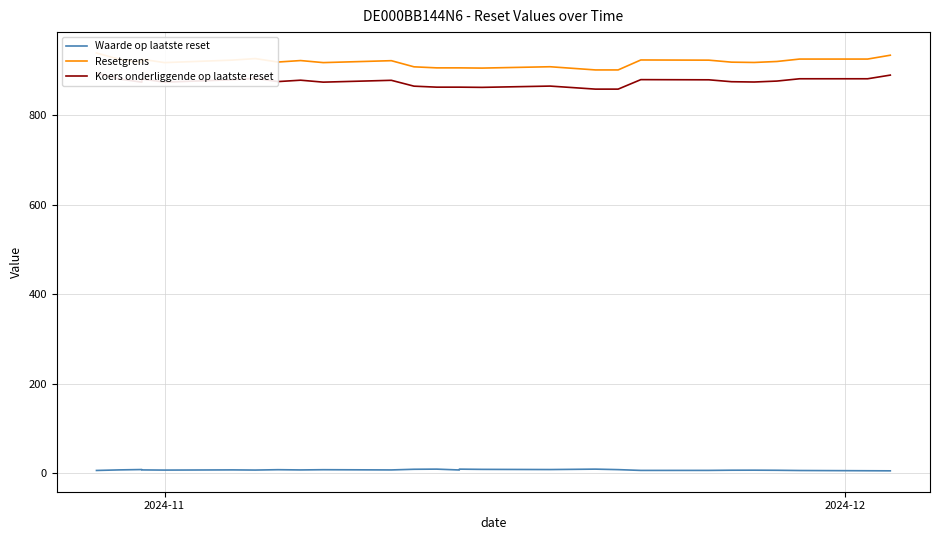

Reading left to right, what are all the values shown in this chart?

Waarde op laatste reset: 5.5	6.8	7.6	6.7	6.3	6.8	6.4	7.2	6.7	7.2	6.7	8.2	8.5	6.6	8.5	8.0	7.6	8.0	8.5	7.4	5.6	5.7	6.1	6.2	5.9	5.4	4.9	4.7
Resetgrens: 939.4	925.3	917.9	925.3	917.9	923.5	926.9	919.2	922.5	917.9	922.2	908.5	906.1	906.1	906.1	905.6	908.6	905.1	901.5	901.5	923.8	923.4	918.9	918.2	920.4	925.8	925.8	934.4
Koers onderliggende op laatste reset: 894.6	881.3	874.2	881.3	874.2	879.5	882.8	875.4	878.5	874.2	878.3	865.2	863.0	863.0	863.0	862.5	865.4	862.0	858.6	858.6	879.8	879.4	875.1	874.5	876.6	881.7	881.7	889.9